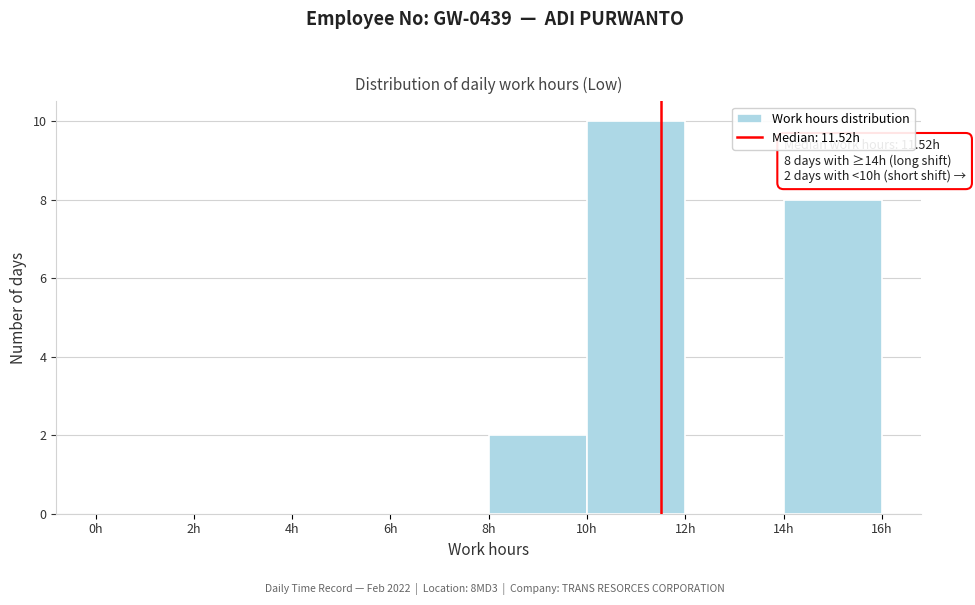

Over which range of the x-axis is the bar tallest?

10 to 12